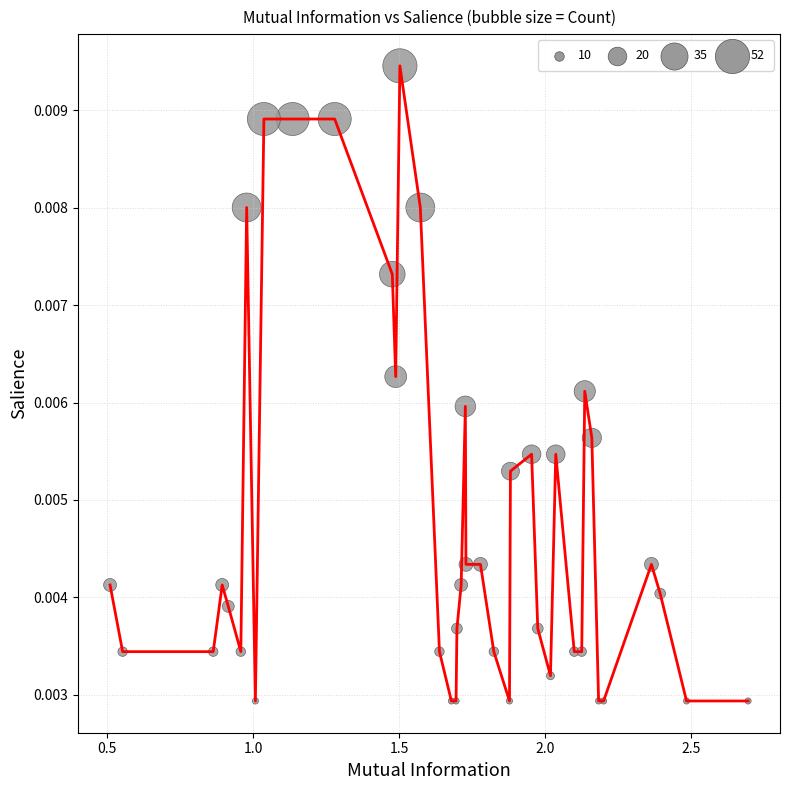

How many lines are shown in the chart?

1